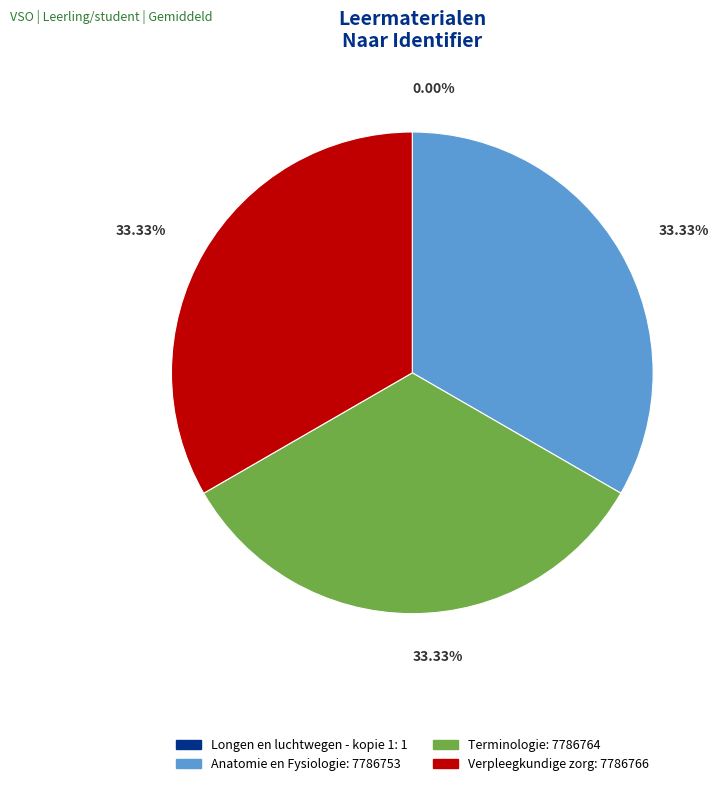

What is the ratio of the value at Terminologie to the value at Anatomie en Fysiologie?

1.0